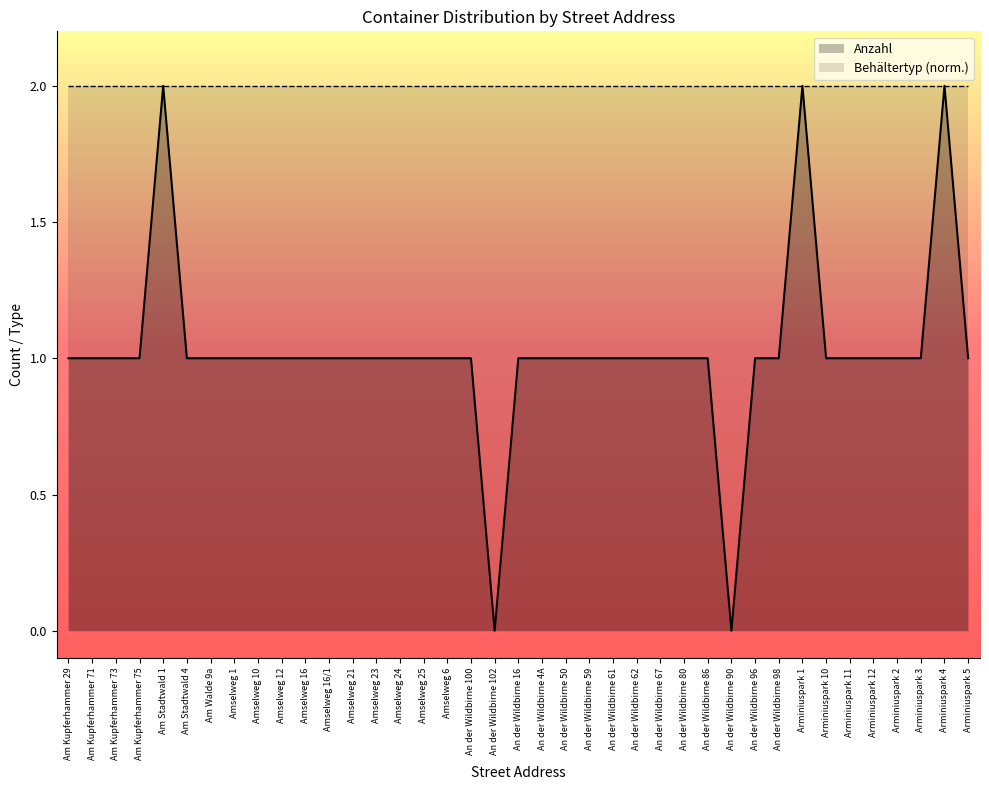

Where is the data nearest to the value 1?

Am Kupferhammer 29